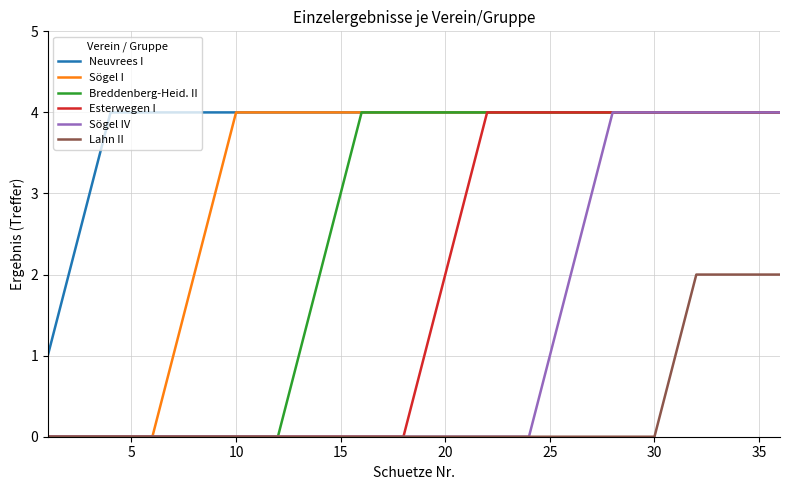

Reading right to left, what are all the values shown in this chart?

Neuvrees I: 4	4	4	4	4	4	4	4	4	4	4	4	4	4	4	4	4	4	4	4	4	4	4	4	4	4	4	4	4	4	4	4	4	3	2	1
Sögel I: 4	4	4	4	4	4	4	4	4	4	4	4	4	4	4	4	4	4	4	4	4	4	4	4	4	4	4	3	2	1	0	0	0	0	0	0
Breddenberg-Heid. II: 4	4	4	4	4	4	4	4	4	4	4	4	4	4	4	4	4	4	4	4	4	3	2	1	0	0	0	0	0	0	0	0	0	0	0	0
Esterwegen I: 4	4	4	4	4	4	4	4	4	4	4	4	4	4	4	3	2	1	0	0	0	0	0	0	0	0	0	0	0	0	0	0	0	0	0	0
Sögel IV: 4	4	4	4	4	4	4	4	4	3	2	1	0	0	0	0	0	0	0	0	0	0	0	0	0	0	0	0	0	0	0	0	0	0	0	0
Lahn II: 2	2	2	2	2	1	0	0	0	0	0	0	0	0	0	0	0	0	0	0	0	0	0	0	0	0	0	0	0	0	0	0	0	0	0	0